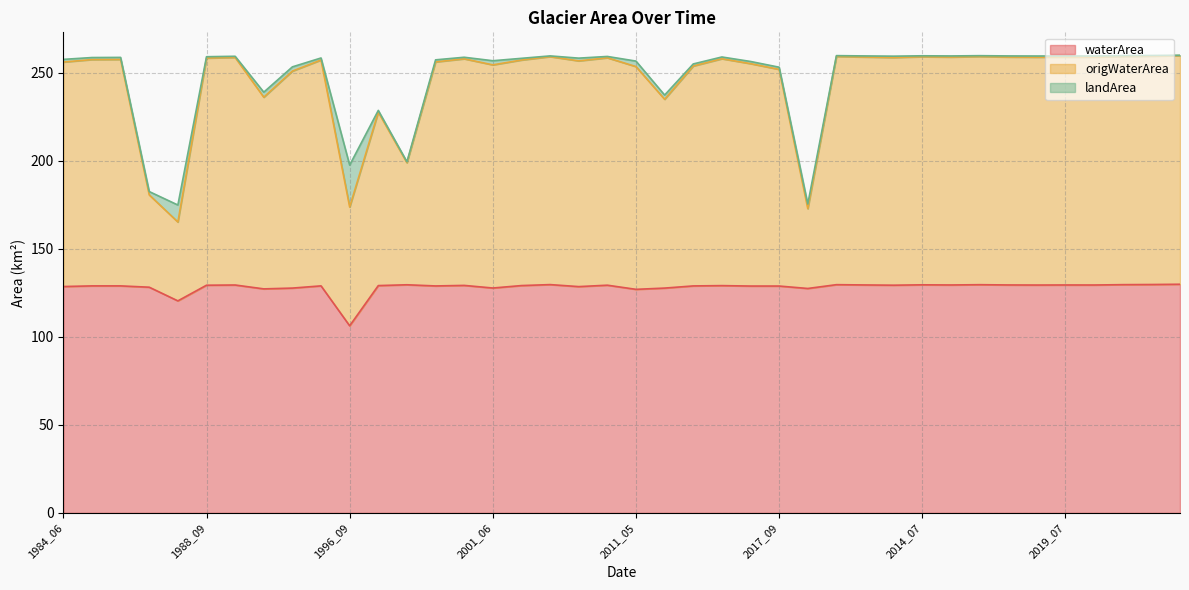

What value does the waterArea series have at 2017_08?

129.4